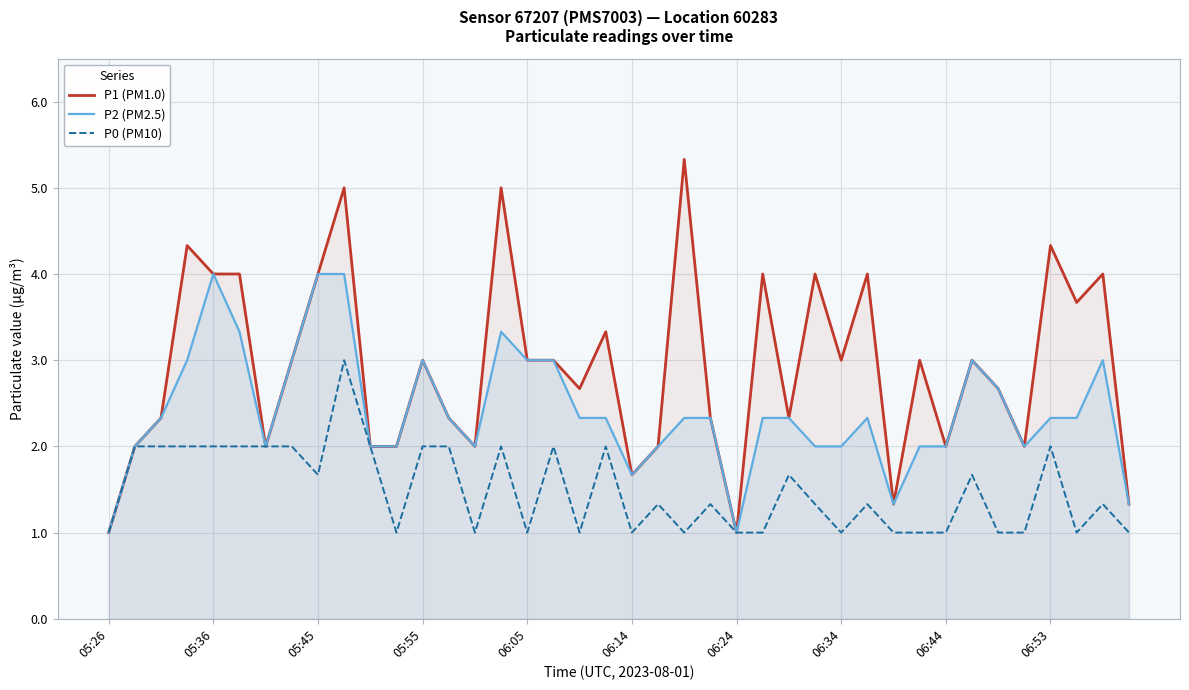

The value of P2 (PM2.5) at 05:55 is 1.1. True or false?

False